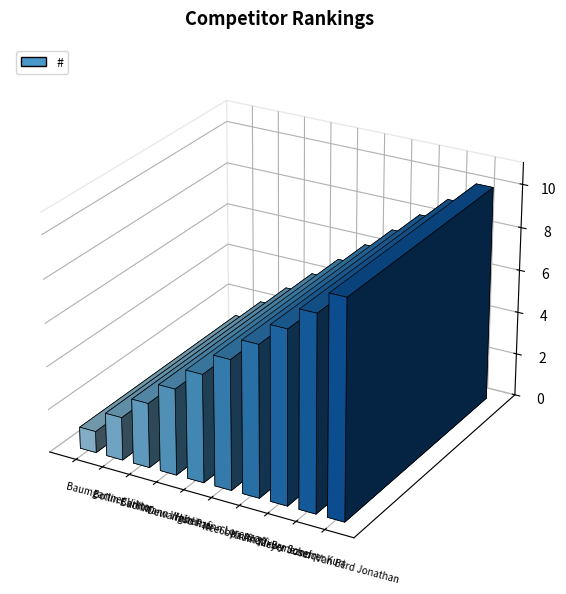

Reading left to right, list all the values displayed in this chart.

Baumgartner Viktor=1	Bollin Carlito=2	Buchmann Walter=3	Dewangso Rafi=4	Hürlimann Lorenzo=5	Itee6bpa Anqffxwy=6	Kxufn32i Brmeznoq=7	Meyer Josef=8	Scherrer Kurt=9	Van Eerd Jonathan=10